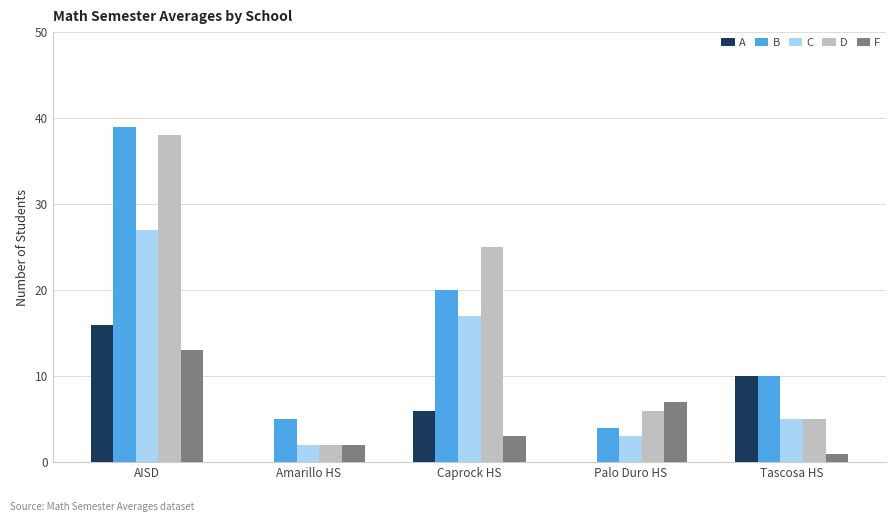

Which series has the largest range (max minus min)?

D